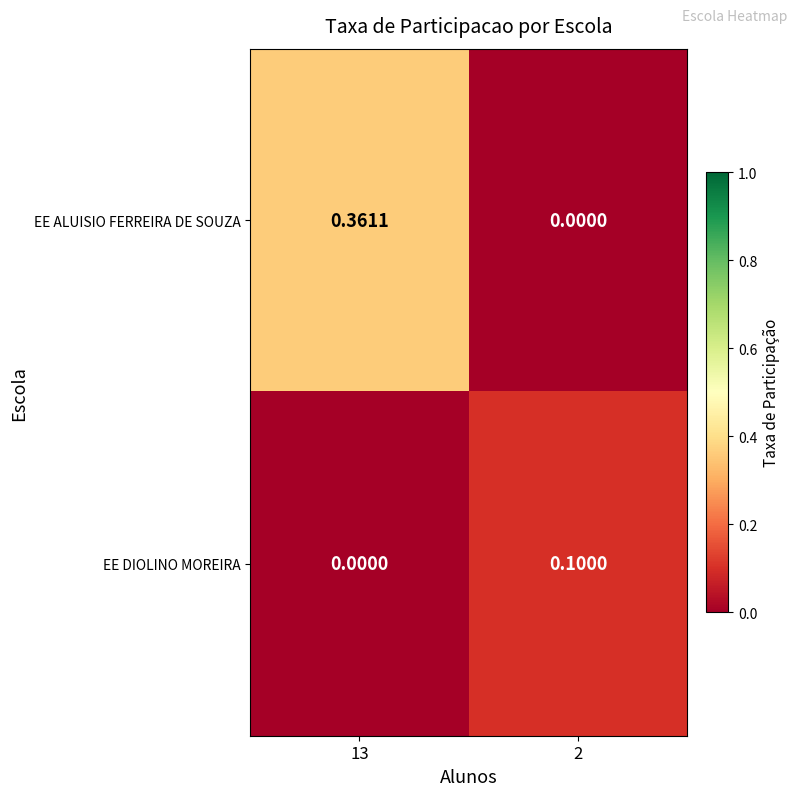

Is the value of EE DIOLINO MOREIRA at 13 greater than the value of EE ALUISIO FERREIRA DE SOUZA at 13?

No